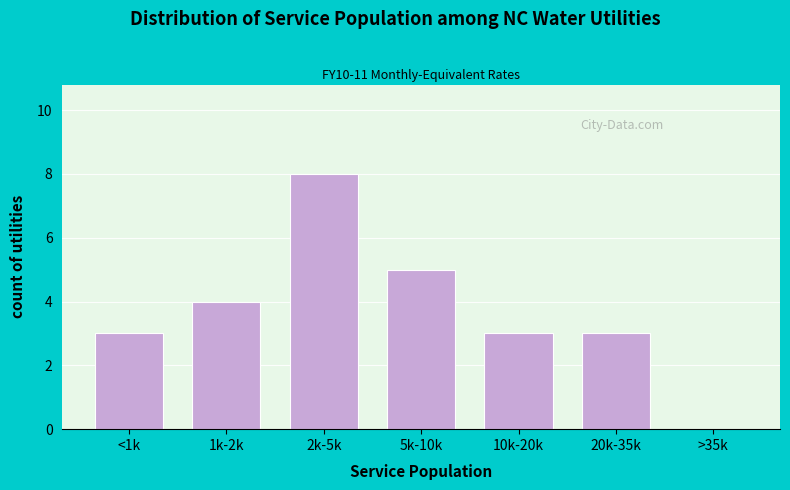

Reading left to right, list all the values displayed in this chart.

<1k=3	1k-2k=4	2k-5k=8	5k-10k=5	10k-20k=3	20k-35k=3	>35k=0